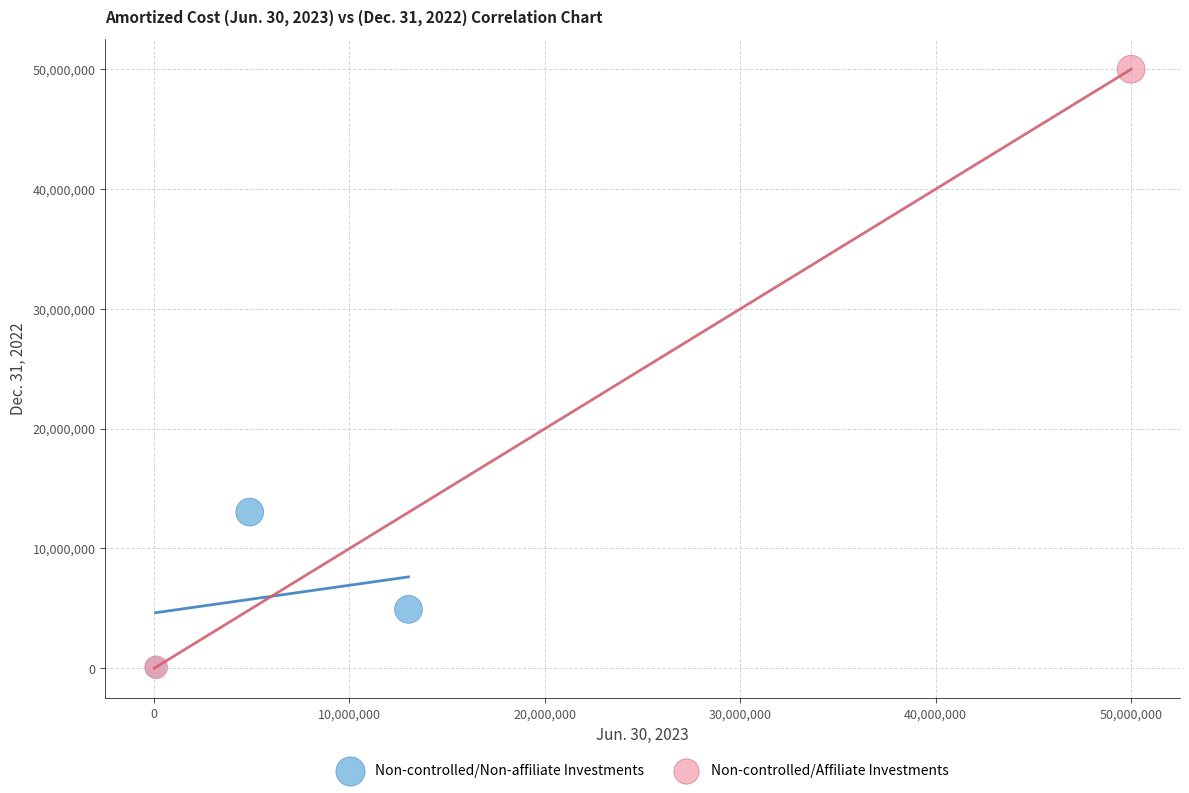

Which series has the widest spread of Y values?

Non-controlled/Affiliate Investments